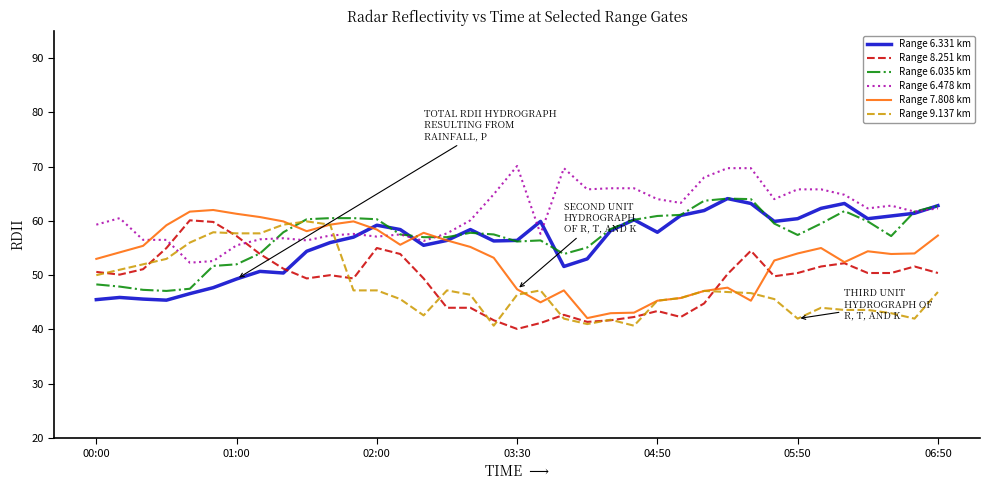

How many lines are shown in the chart?

6